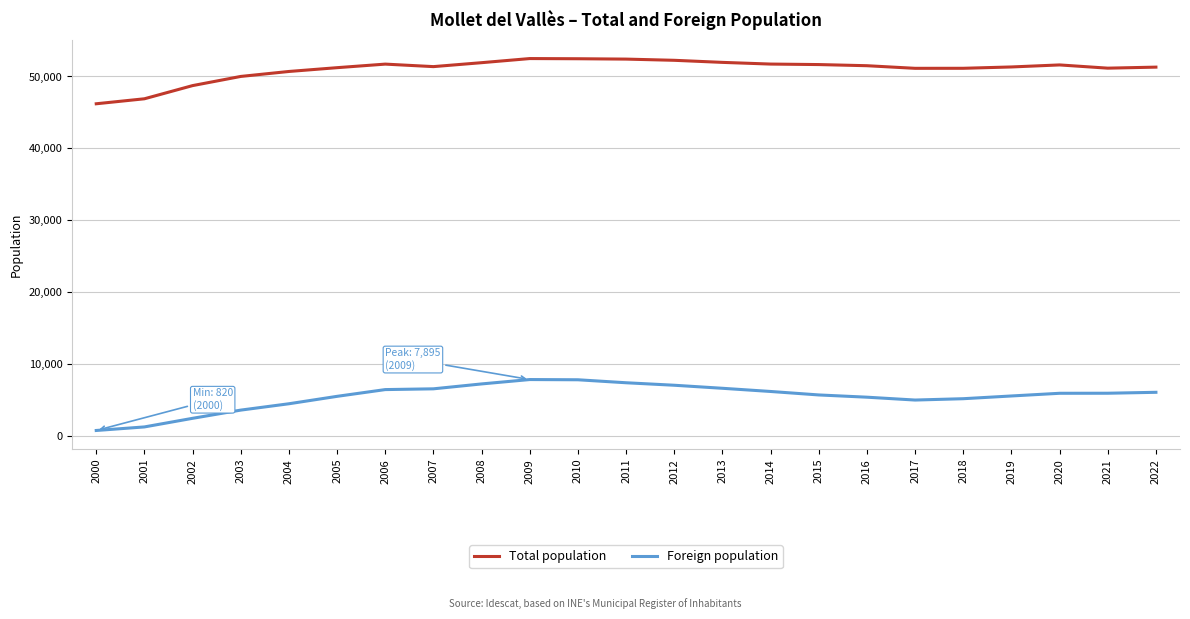

In Foreign population, how many points are lower than both neighbors (excluding endpoints)?

1